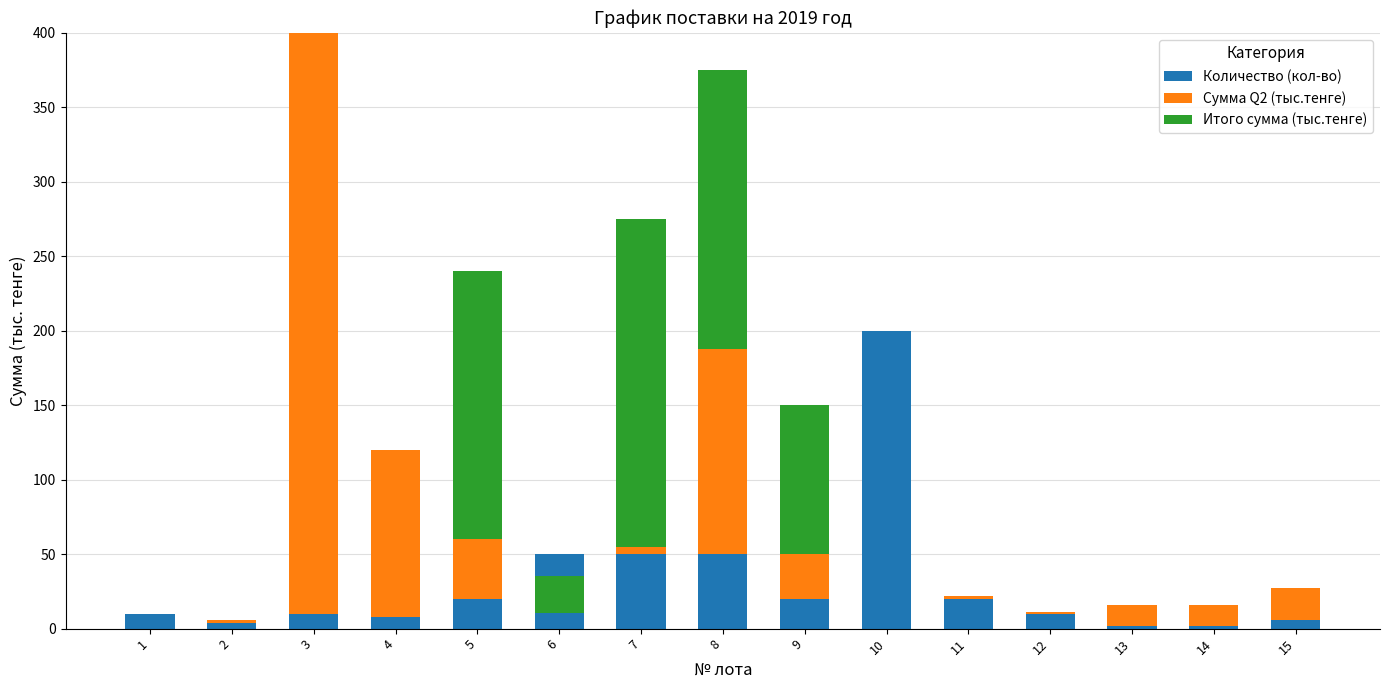

Which category has the lowest value in the Количество (кол-во) series?

13